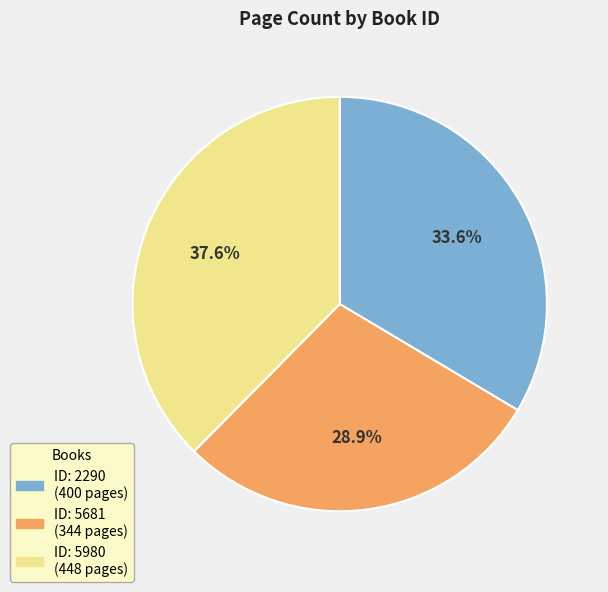

Is there any slice that represents more than half of the pie?

No